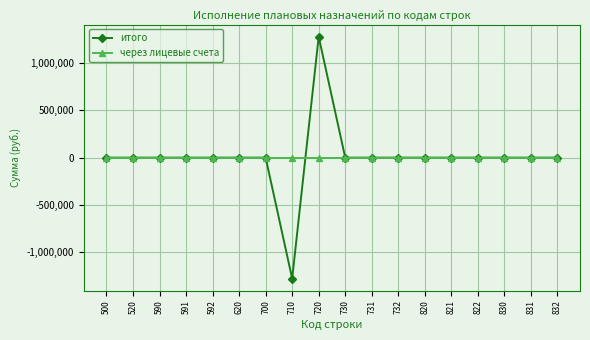

Is the value of через лицевые счета at 821 greater than the value of итого at 710?

Yes